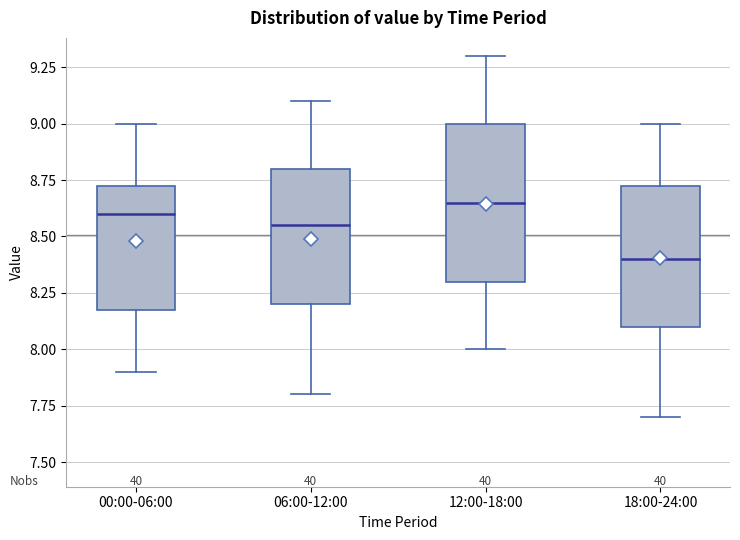

Reading left to right, read every box against the y-axis: the position of its median line, the range the box covers, and the ends of its whiskers. The values are not printed on the chart, so give them approximately, as read against the axis.

00:00-06:00: median 8.60, box 8.20 to 8.75, whiskers 7.90 to 9.00
06:00-12:00: median 8.55, box 8.20 to 8.80, whiskers 7.80 to 9.10
12:00-18:00: median 8.65, box 8.30 to 9.00, whiskers 8.00 to 9.30
18:00-24:00: median 8.40, box 8.10 to 8.75, whiskers 7.70 to 9.00